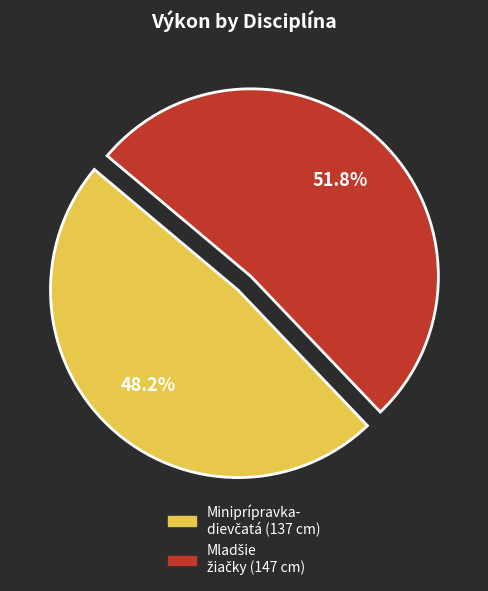

Is there any slice that represents more than half of the pie?

Yes